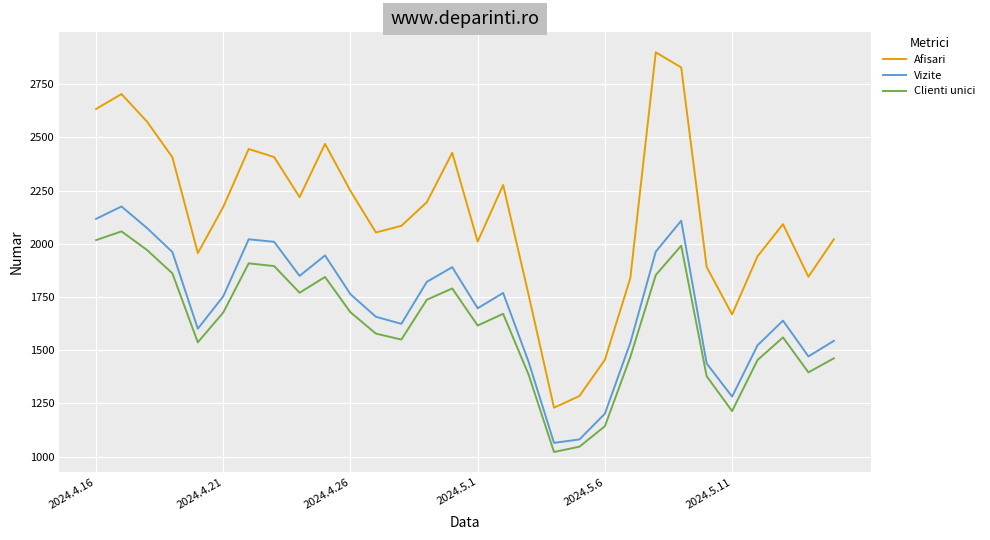

Which series has the widest spread of values?

Afisari